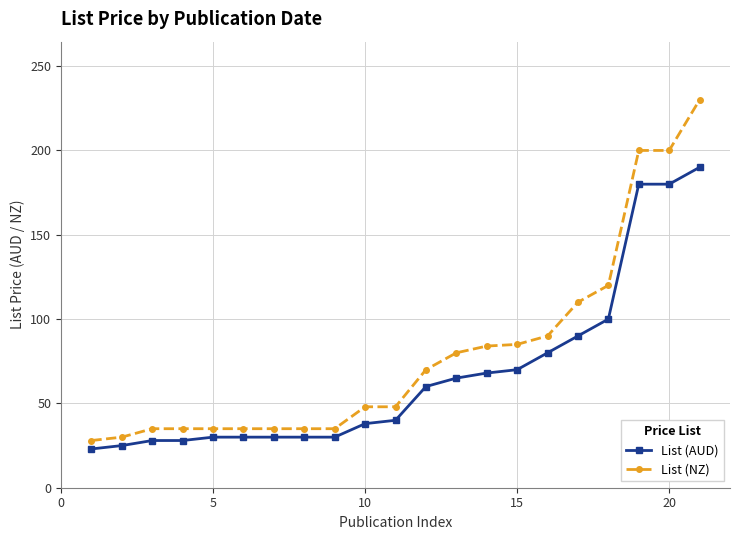

At how many categories does at least one series exceed 55?

10